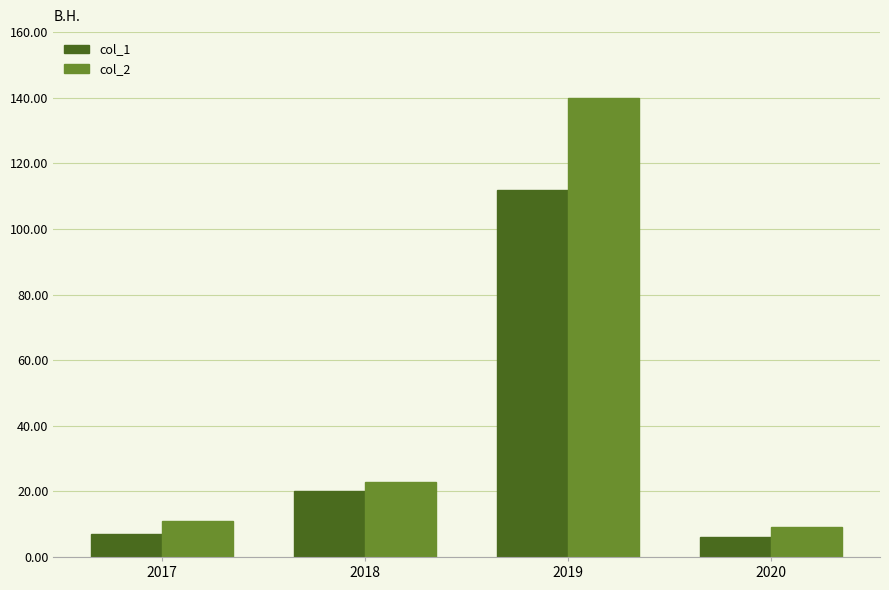

Reading left to right, transcribe all the data shown in this chart.

col_1: 2017=7	2018=20	2019=112	2020=6
col_2: 2017=11	2018=23	2019=140	2020=9